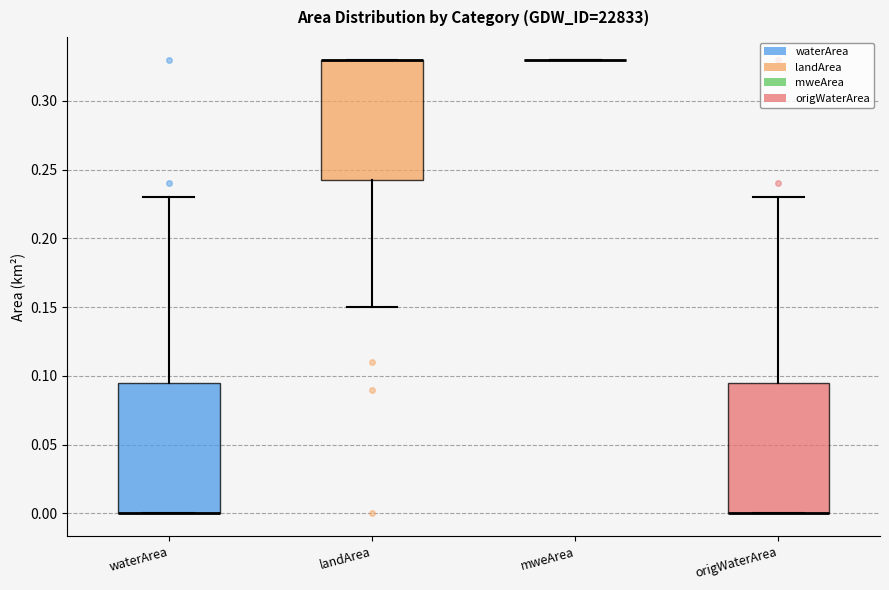

Reading left to right, read every box against the y-axis: the position of its median line, the range the box covers, and the ends of its whiskers. The values are not printed on the chart, so give them approximately, as read against the axis.

waterArea: median 0.000 (drawn on the box's lower edge), box 0.000 to 0.095, whiskers 0.000 to 0.230
landArea: median 0.330 (drawn on the box's upper edge), box 0.245 to 0.330, whiskers 0.150 to 0.330
mweArea: box collapsed to a line at 0.330, whiskers 0.330 to 0.330
origWaterArea: median 0.000 (drawn on the box's lower edge), box 0.000 to 0.095, whiskers 0.000 to 0.230